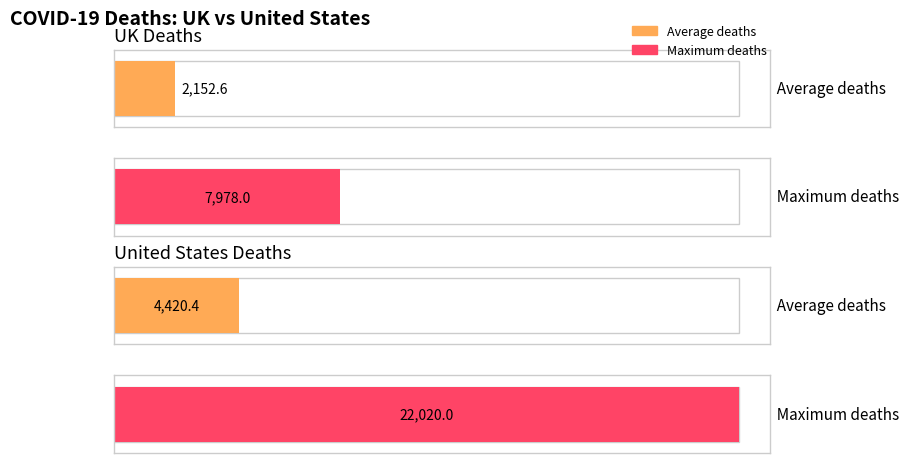

Rank the series by their average value, from lowest to highest.

UK, United States